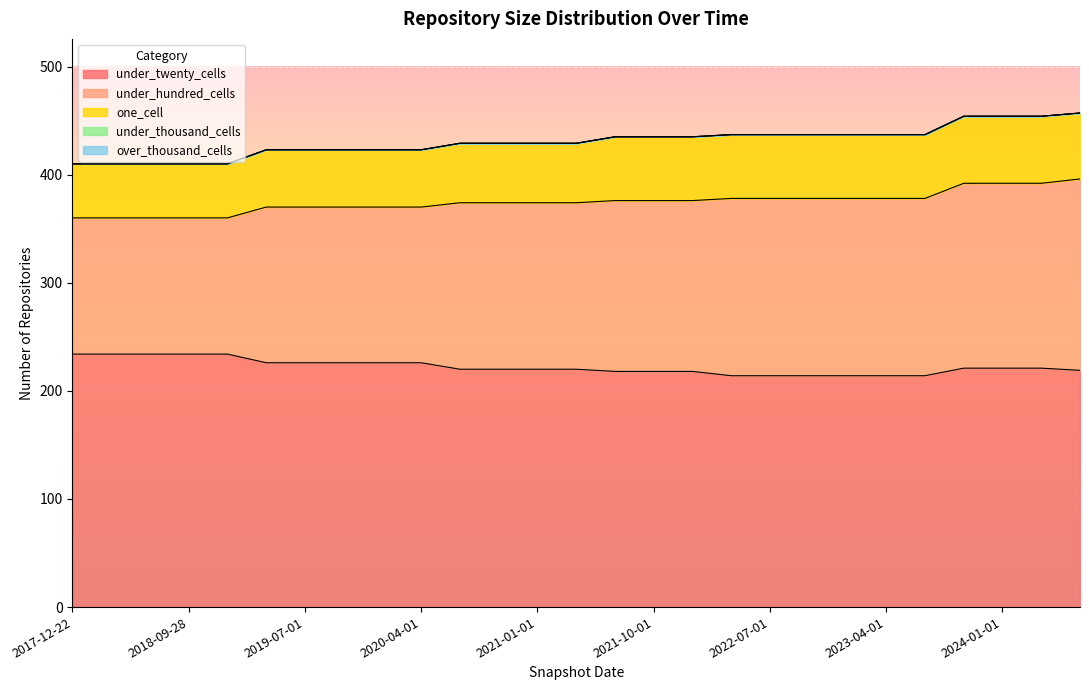

At which category does the chart reach its peak across all series?

2017-12-22